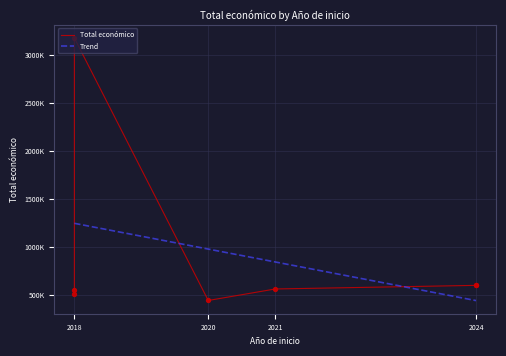

Which has a higher value, 2024 or 2024?

2024